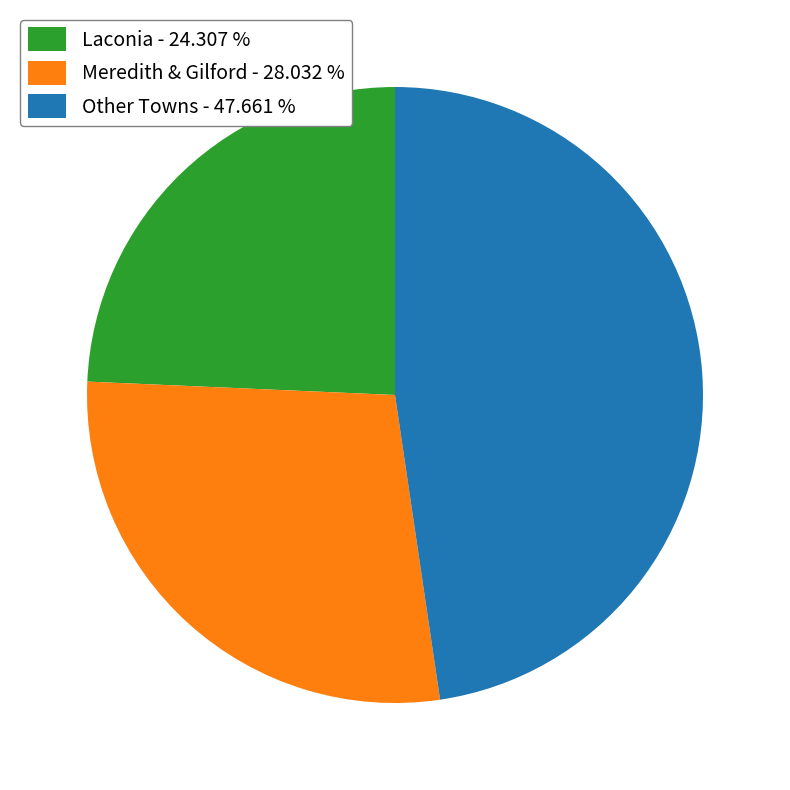

Which category has the smallest portion of the pie?

Laconia - 24.307 %